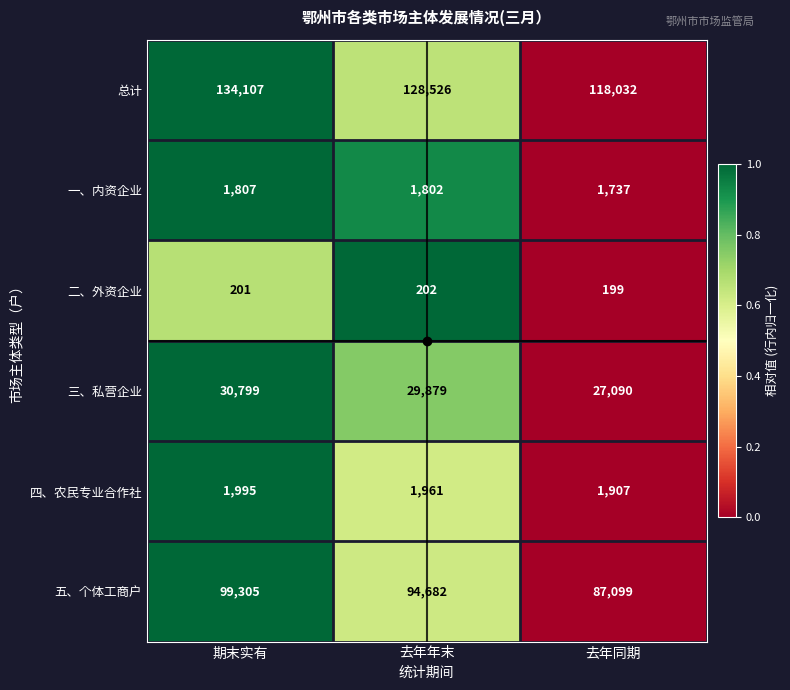

True or false: 总计 has a value of 118032 at 去年同期.

True